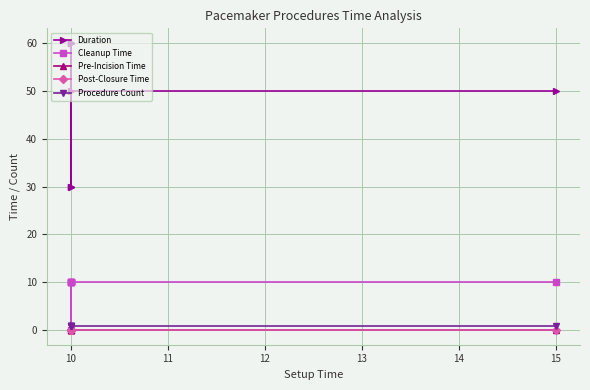

Reading left to right, transcribe all the data shown in this chart.

Duration: 30	60	60	60	30	50	50
Cleanup Time: 10	0	10	10	10	10	10
Pre-Incision Time: 0	0	0	0	0	0	0
Post-Closure Time: 0	0	0	0	0	0	0
Procedure Count: 1	1	1	1	1	1	1